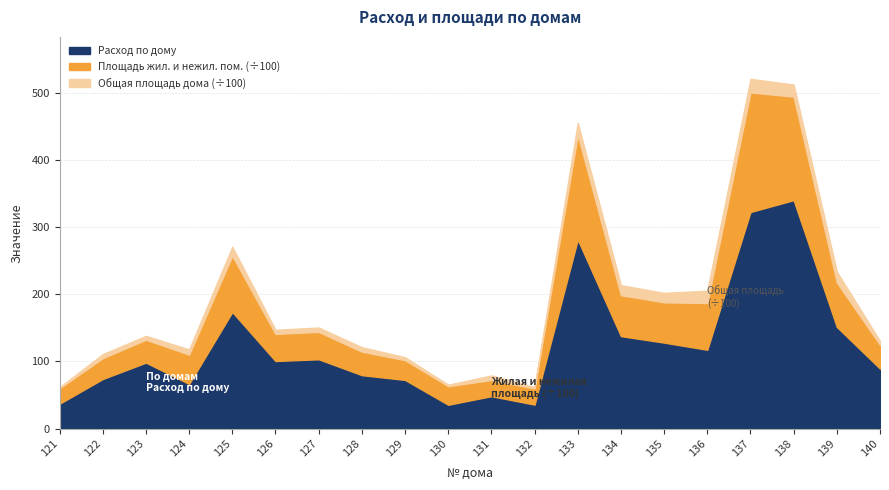

What is the sum of the Площадь жил. и нежил. пом. values at 137 and 123?

21197.6